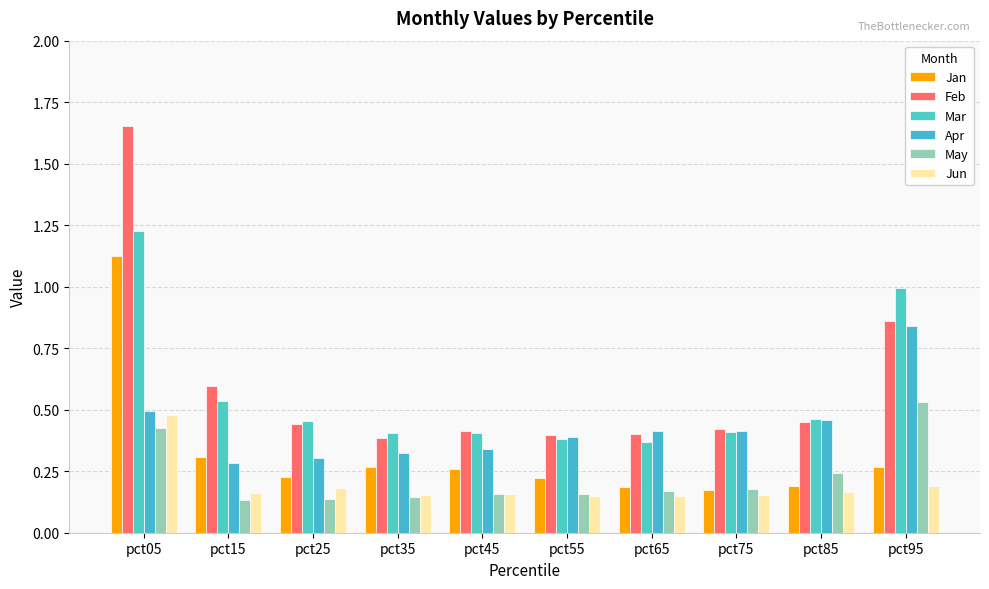

How many series are shown in this chart?

6